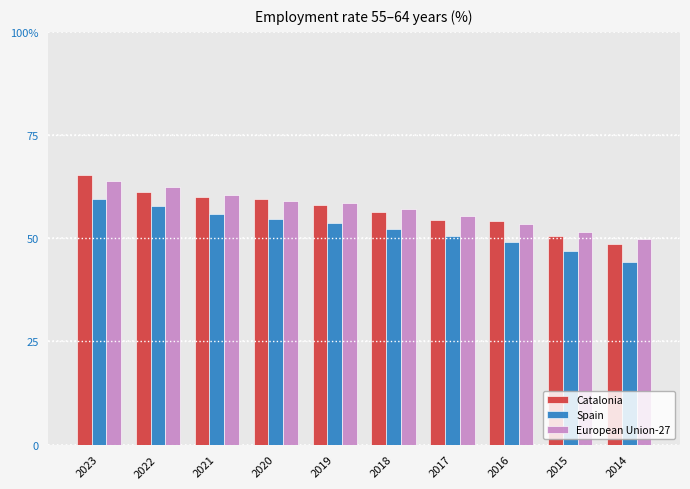

What is the sum of the Catalonia values at 2019 and 2022?

119.3